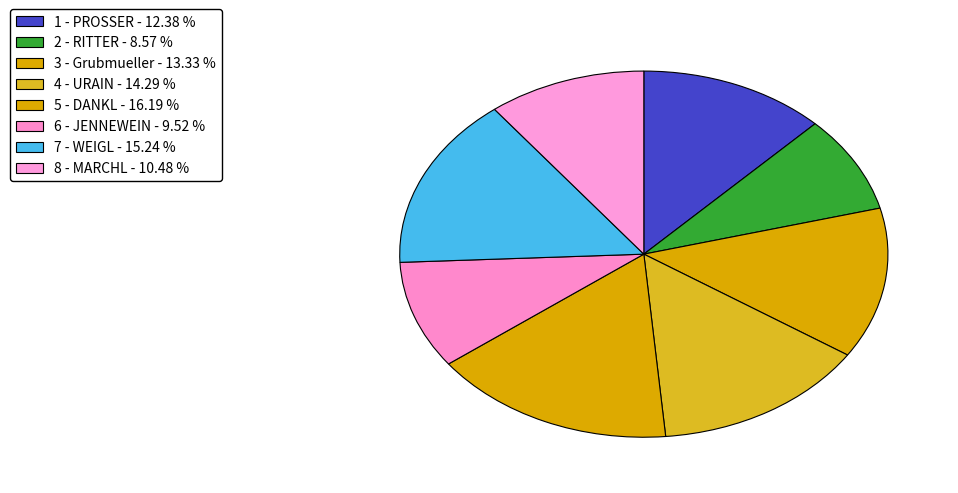

Is the sum of 6 - JENNEWEIN and 1 - PROSSER greater than half?

No